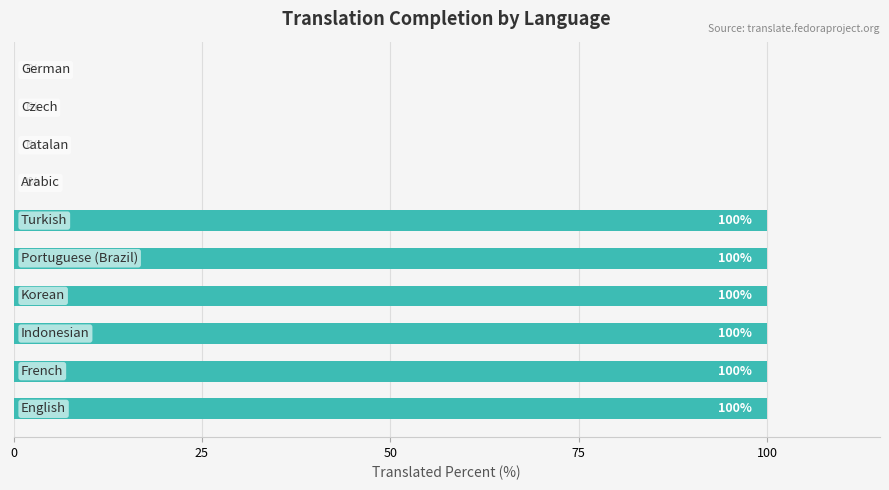

What is the sum of all values?

600